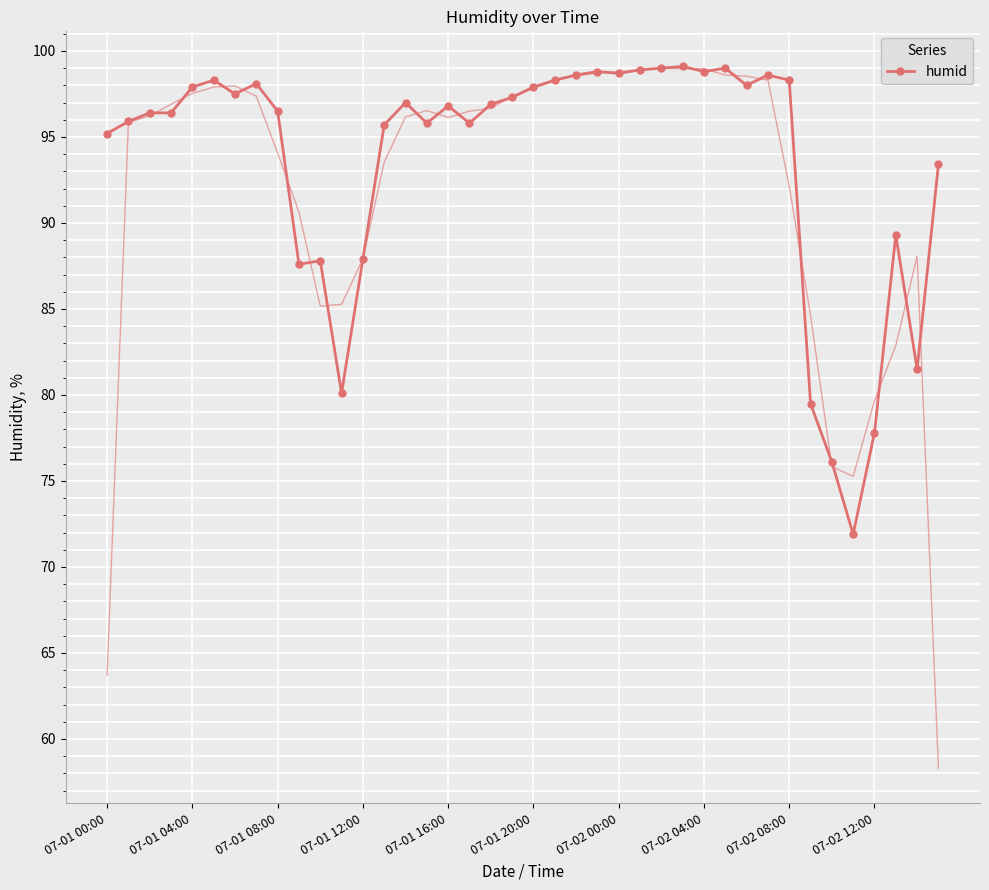

What is the sum of all values?

3742.4